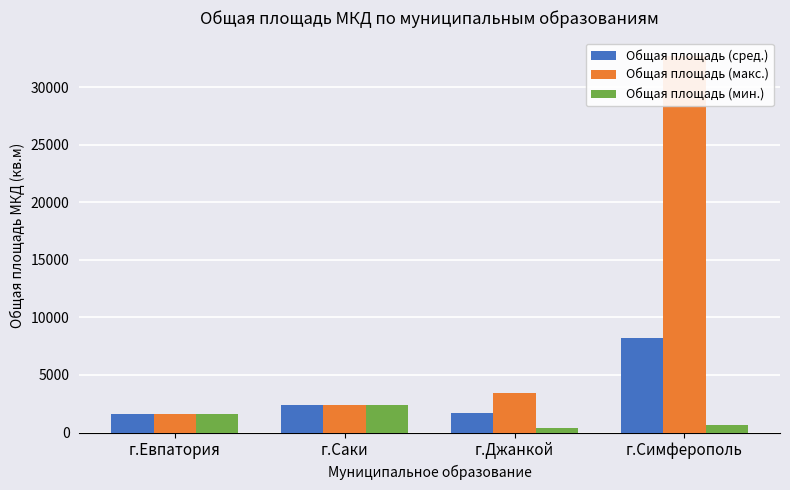

What position from the right is г.Джанкой?

2